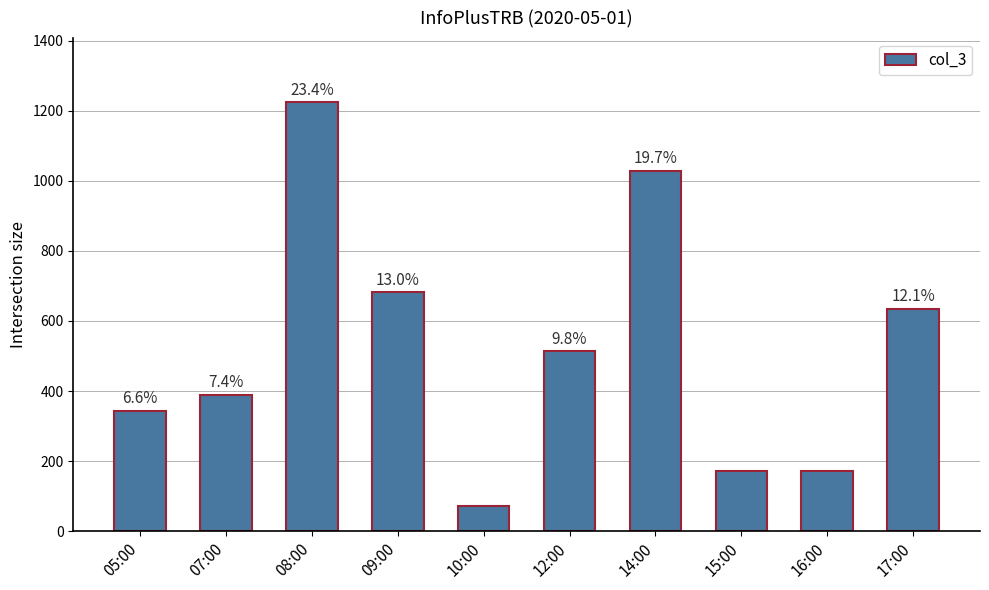

What is the value of the 10th bar from the left?

635